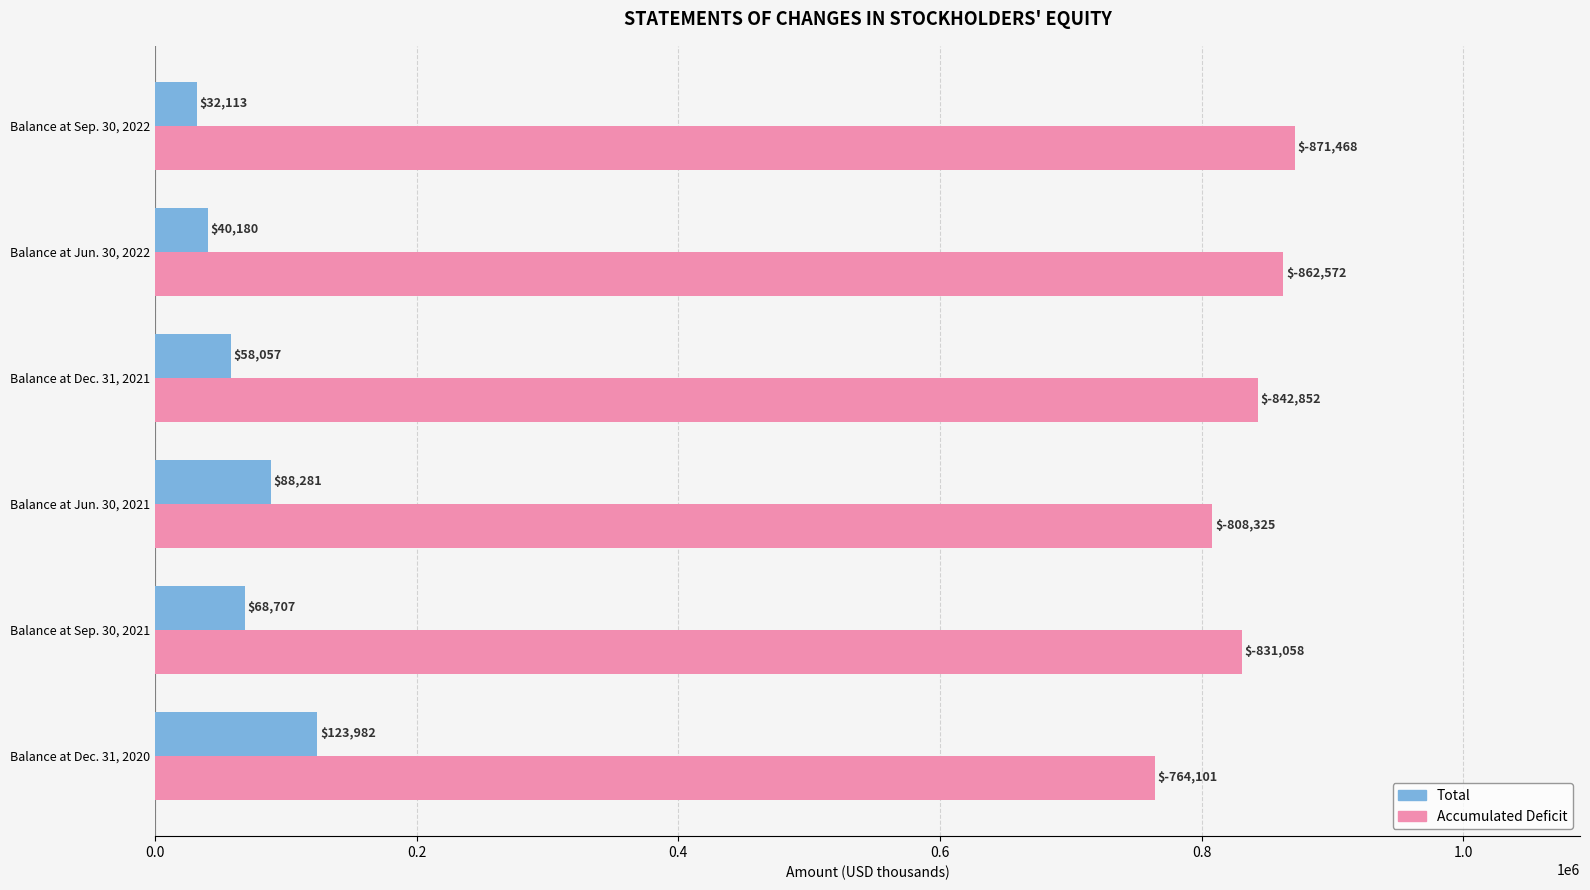

Between Balance at Dec. 31, 2021 and Balance at Jun. 30, 2022, which series saw the biggest shift?

Accumulated Deficit